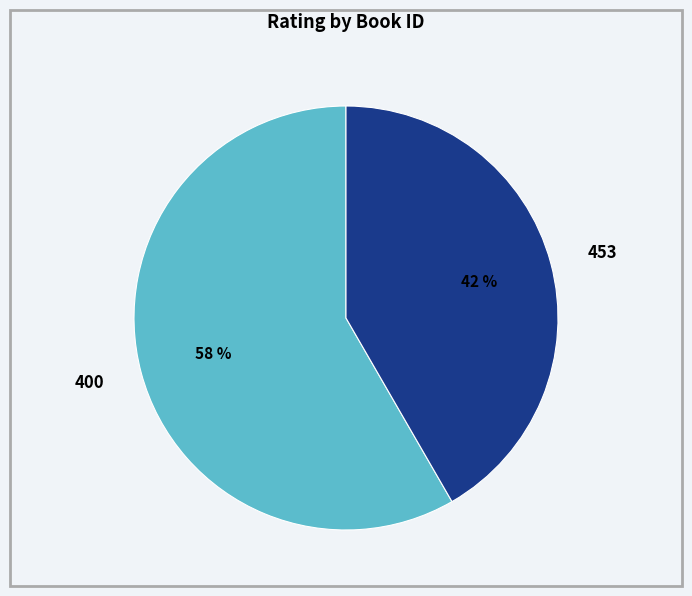

To the nearest percent, what is the combined percentage of 400 and 453?

100%